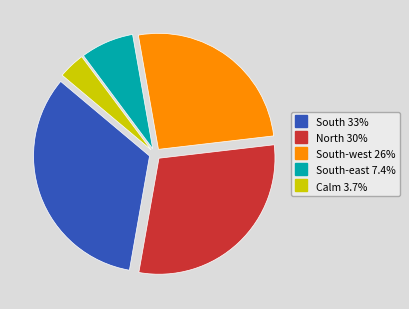

Does any single category account for the majority?

No